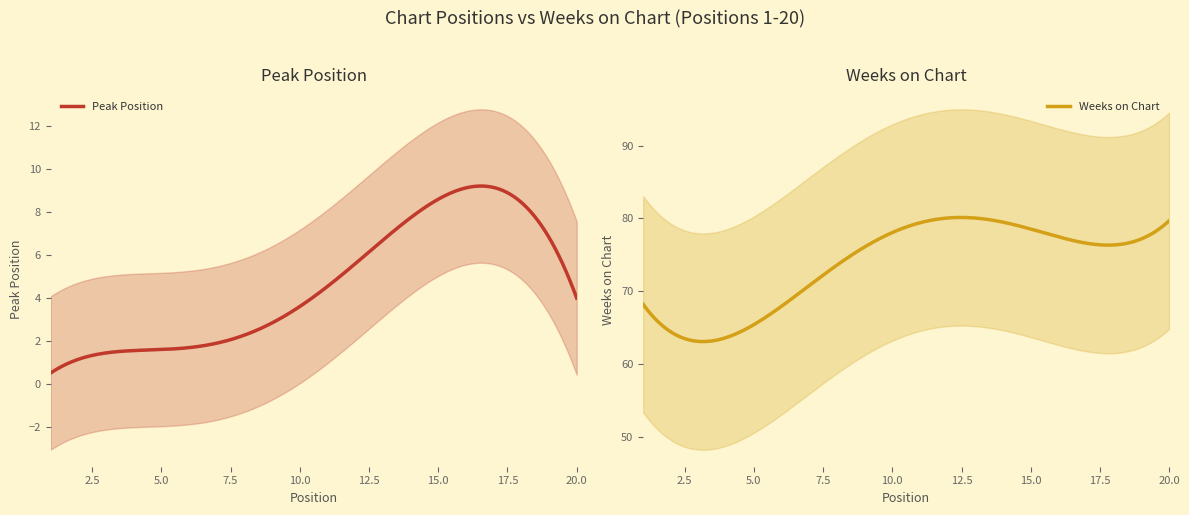

True or false: Peak Position and Weeks on Chart intersect in this chart.

False